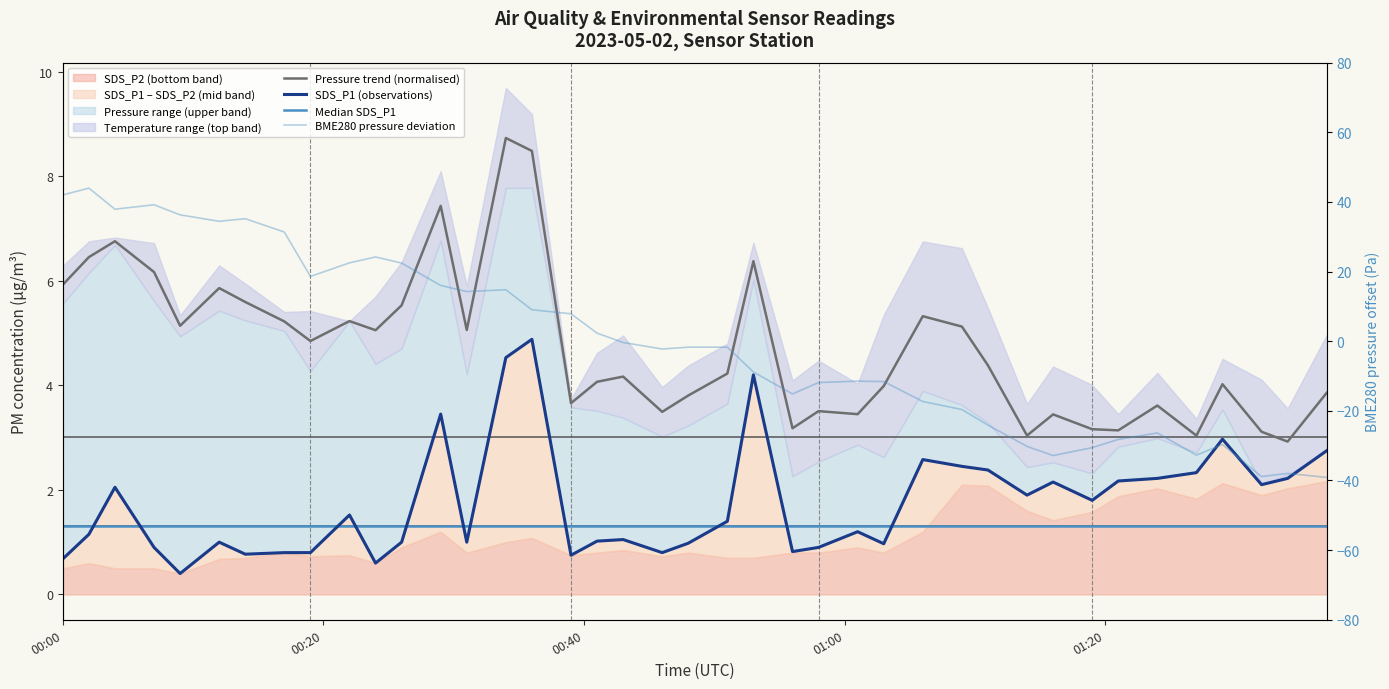

At which label does Median SDS_P1 reach its peak?

00:00